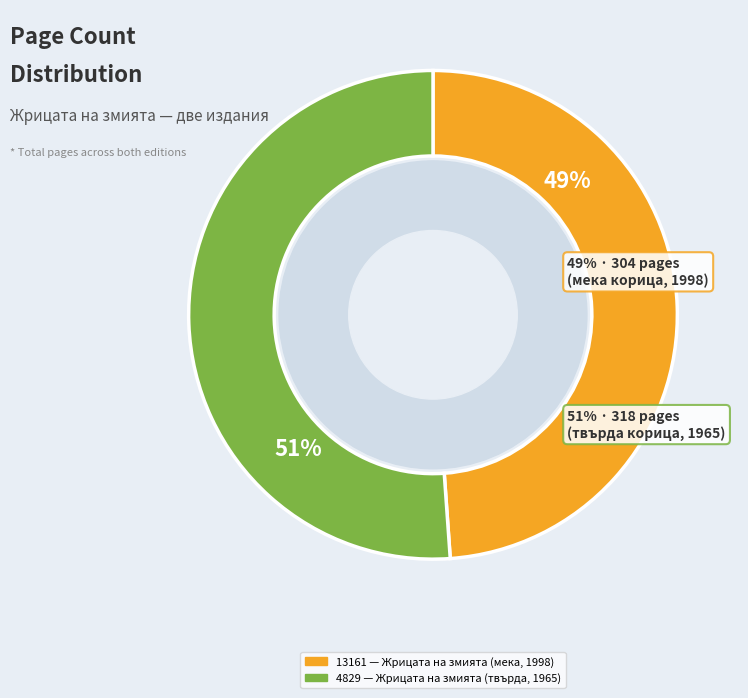

How many segments does this pie chart have?

2